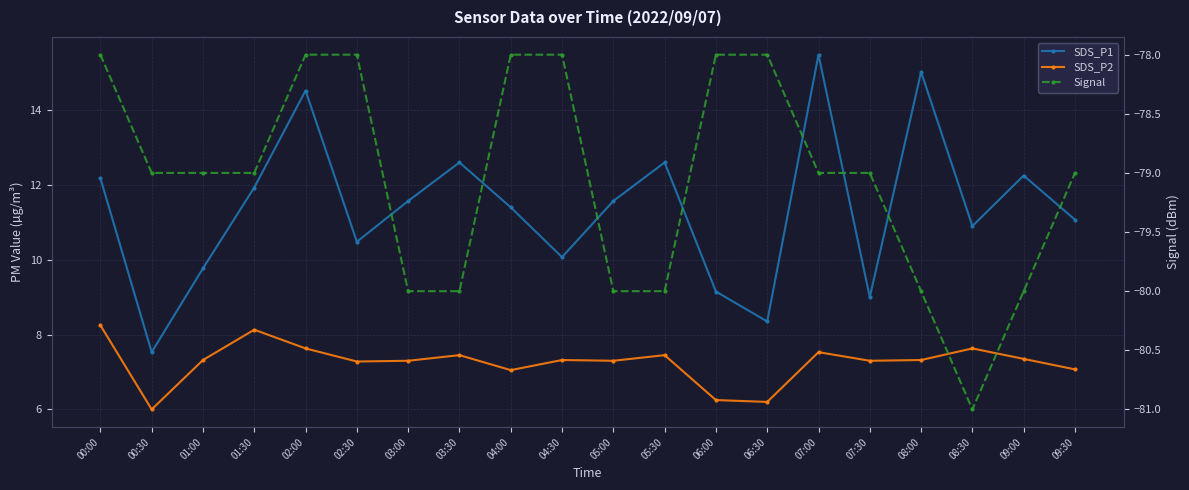

What is the total value across all series at 04:30?

-60.6